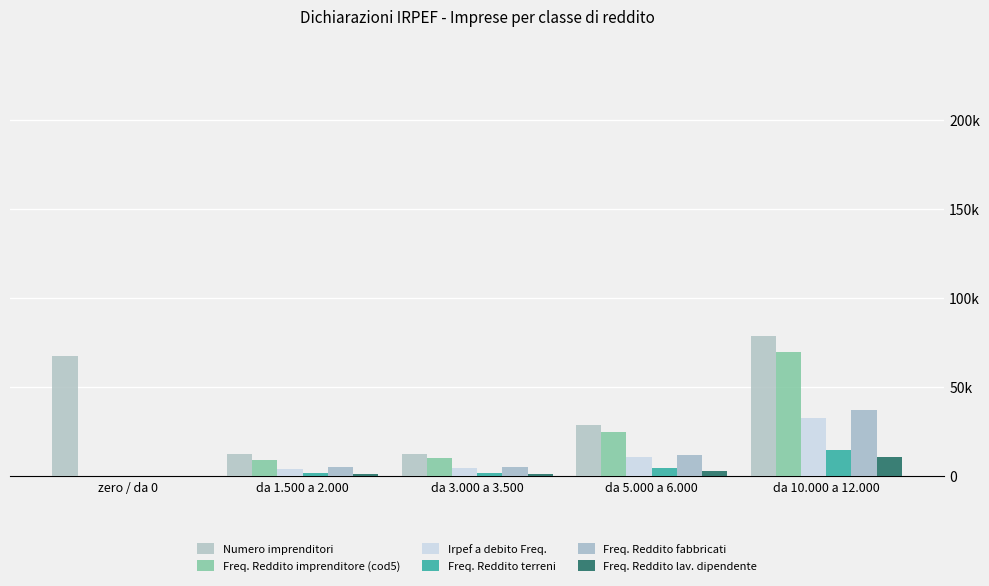

What is the difference between the Freq. Reddito terreni values at zero / da 0 and da 10.000 a 12.000?

14530